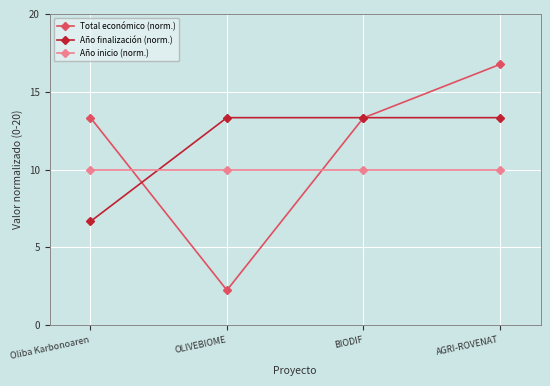

Reading left to right, extract all data points from this chart.

Total económico (norm.): 13.3	2.2	13.3	16.8
Año finalización (norm.): 6.7	13.3	13.3	13.3
Año inicio (norm.): 10.0	10.0	10.0	10.0